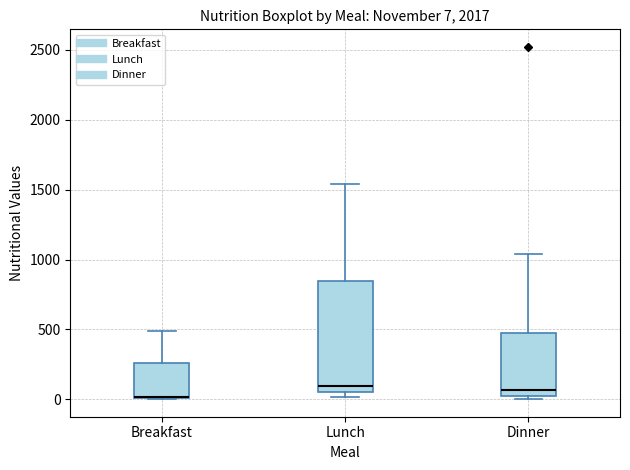

Which box is the tallest, from its lower edge to its upper edge?

Lunch